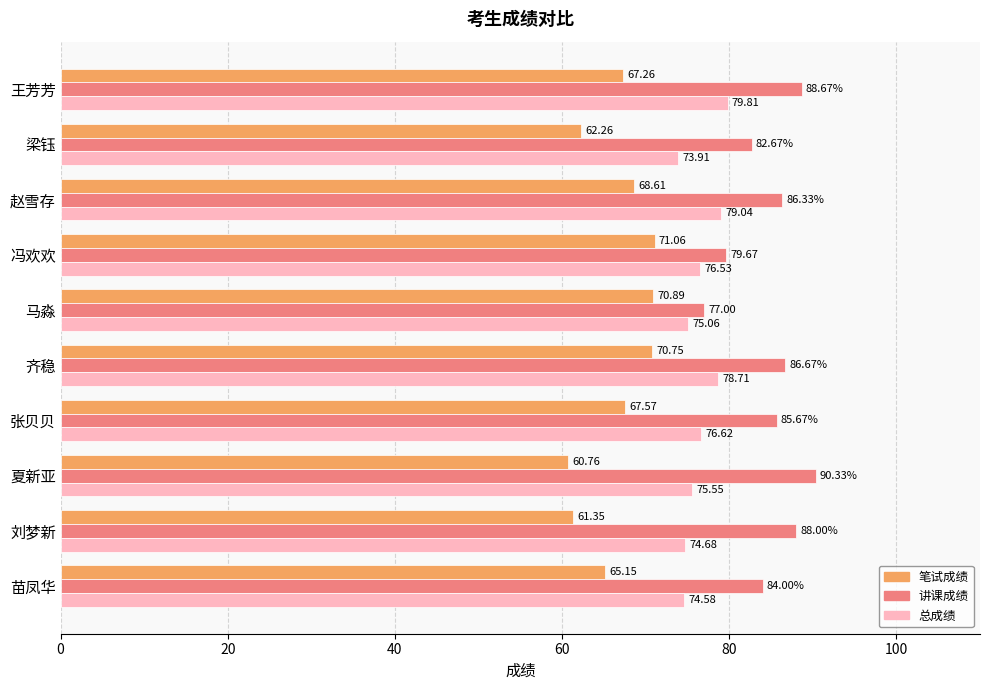

Rank the series at 齐稳 from highest to lowest value.

讲课成绩, 总成绩, 笔试成绩